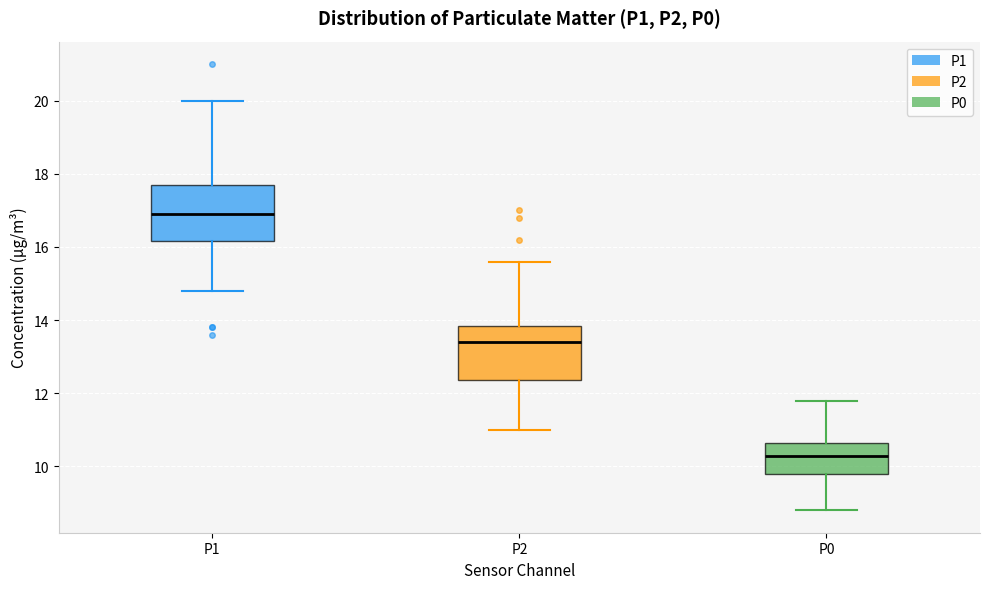

Which box has the lowest median line?

P0